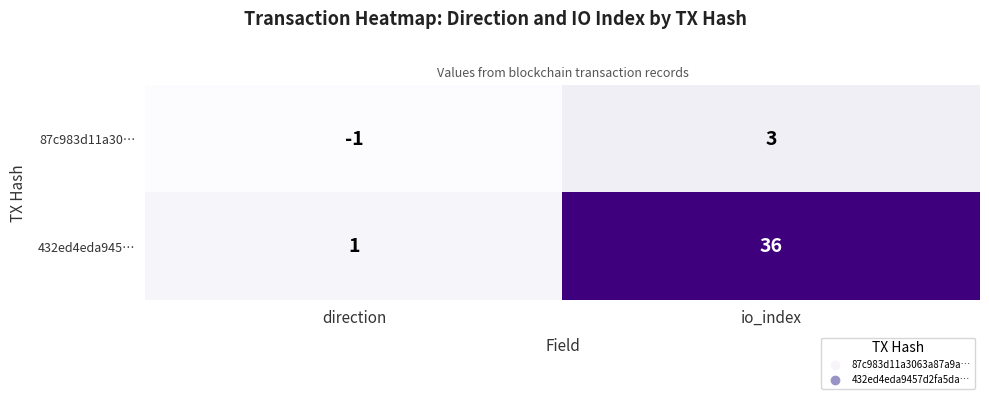

List the series in order of their overall mean, highest first.

432ed4eda945…, 87c983d11a30…